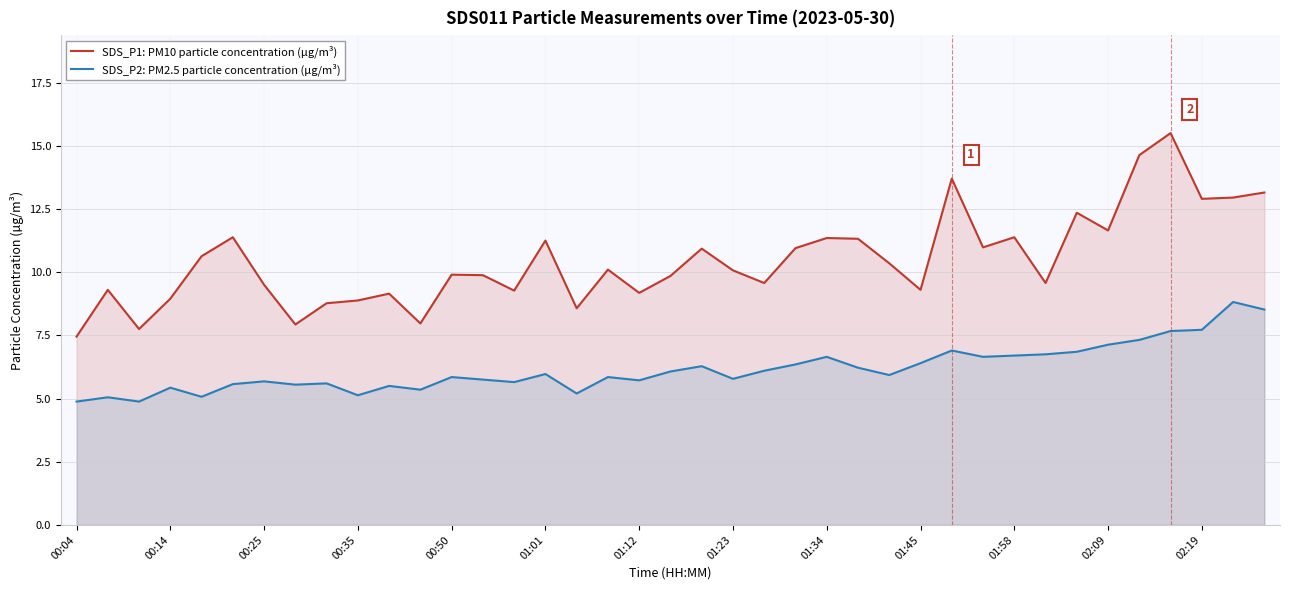

What is the difference between the maximum and minimum values in the SDS_P2: PM2.5 particle concentration (µg/m³) series?

3.9